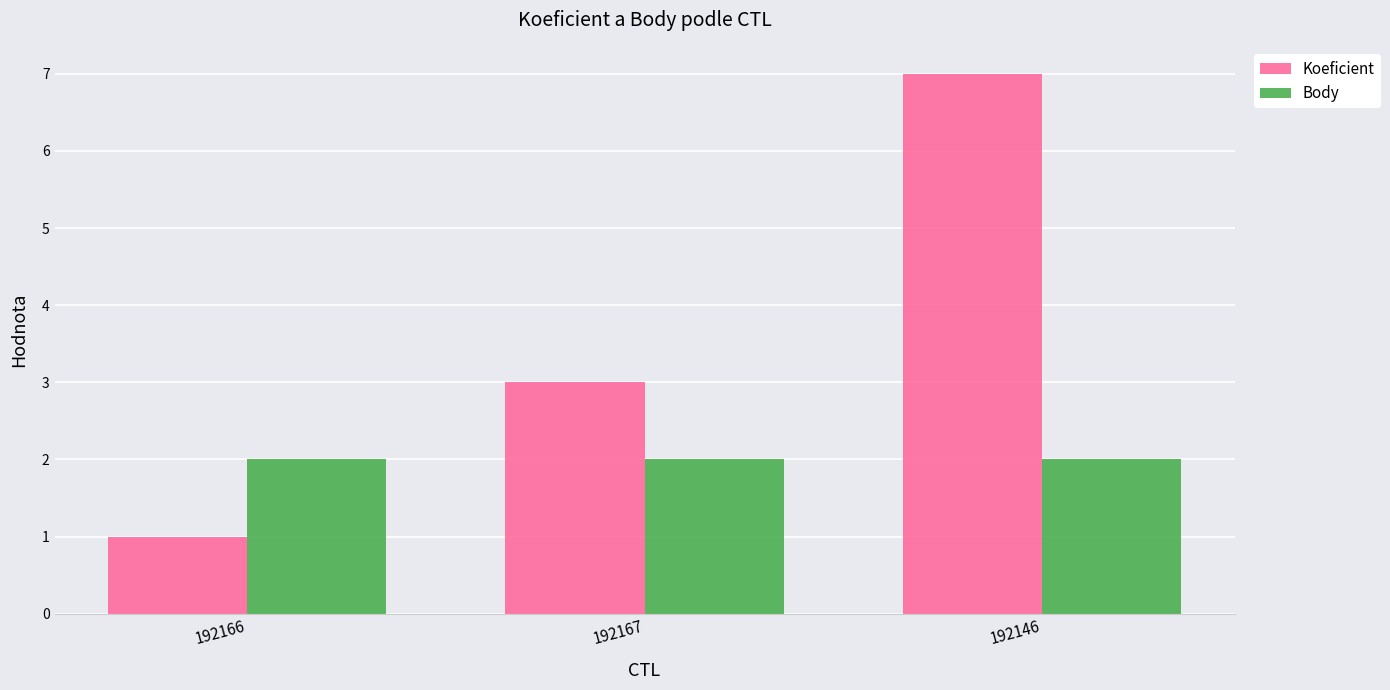

Read the Body value at 192167.

2